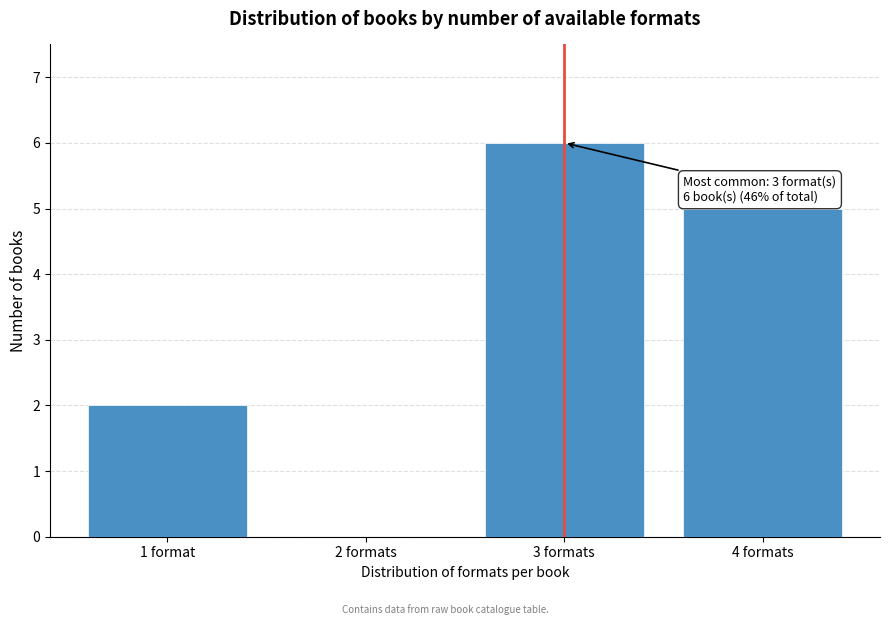

Reading left to right, list all the values displayed in this chart.

1 format=2	2 formats=0	3 formats=6	4 formats=5